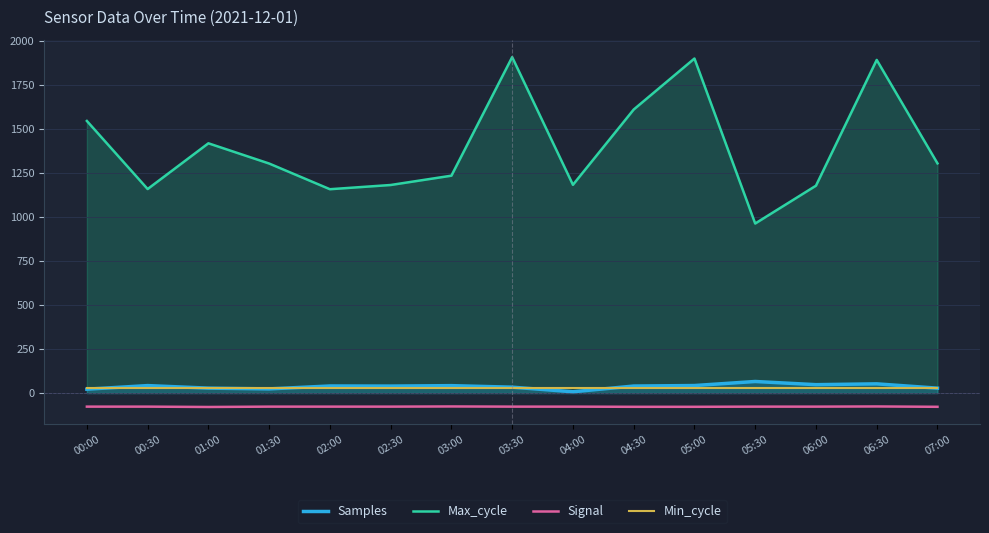

What is the value of the Max_cycle point at the 4th from the left?

1305.0